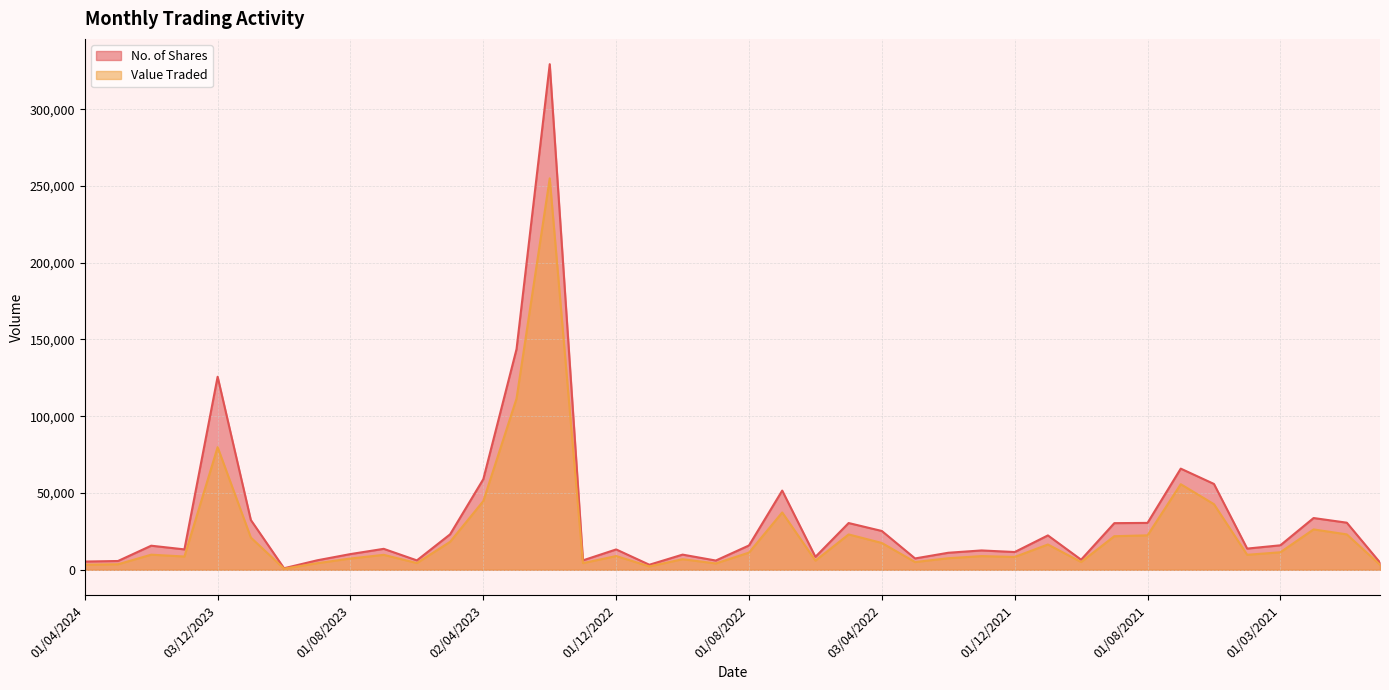

Where is the first local minimum for Value Traded?

02/01/2024